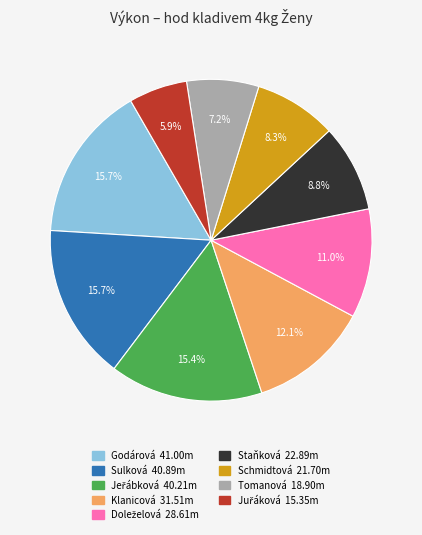

Does any single category account for the majority?

No